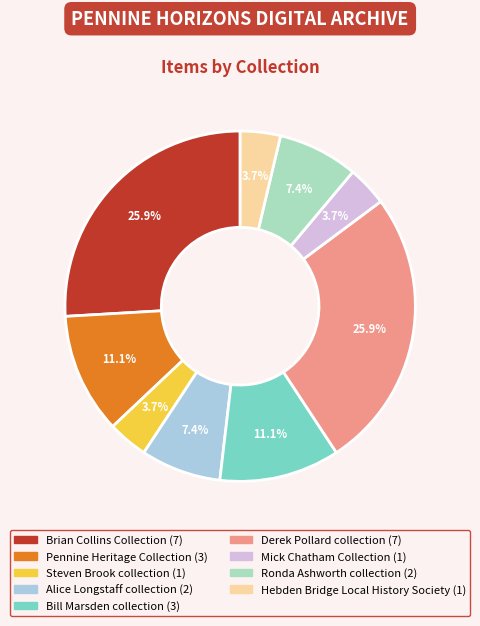

Does Steven Brook collection account for over 50% of the chart?

No